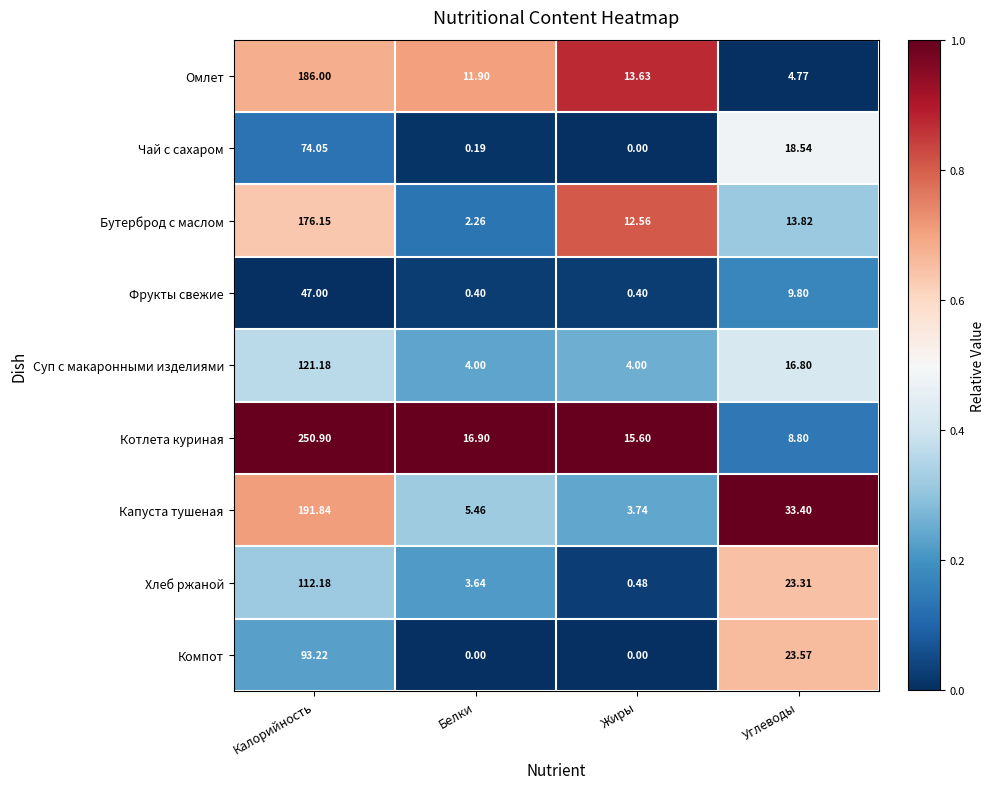

At which label does Бутерброд с маслом first exceed 13?

Калорийность